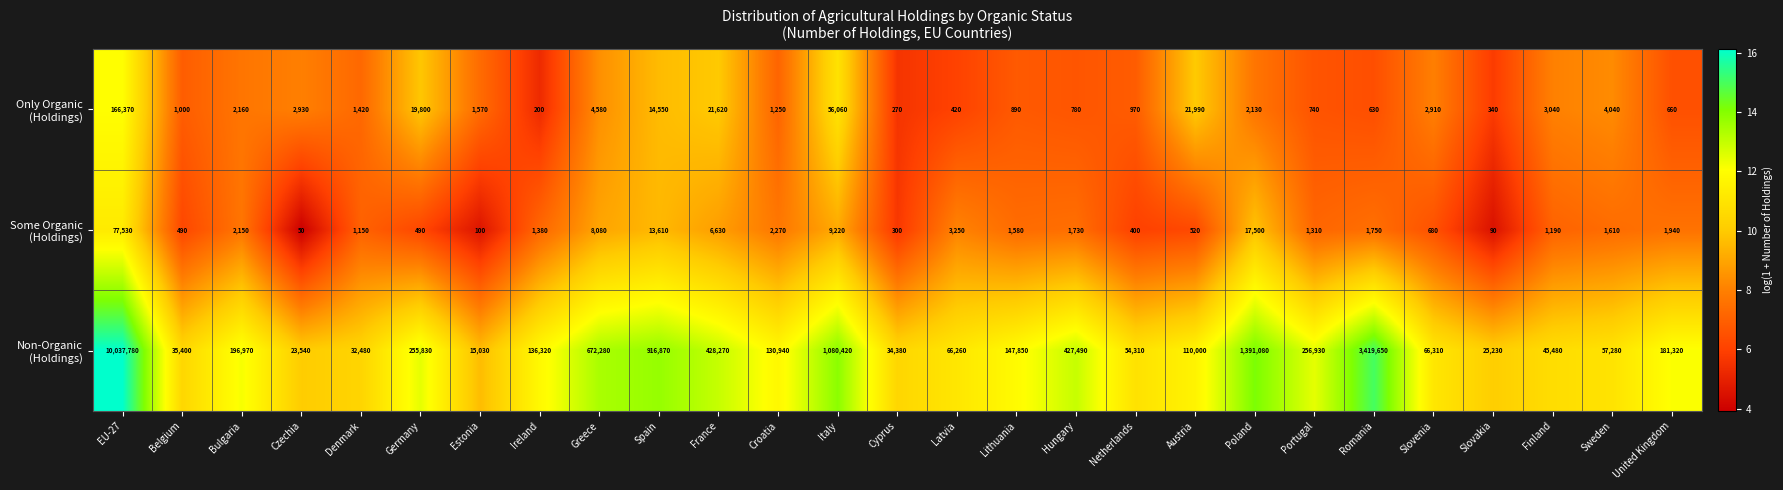

What is the minimum value shown in the chart?

50